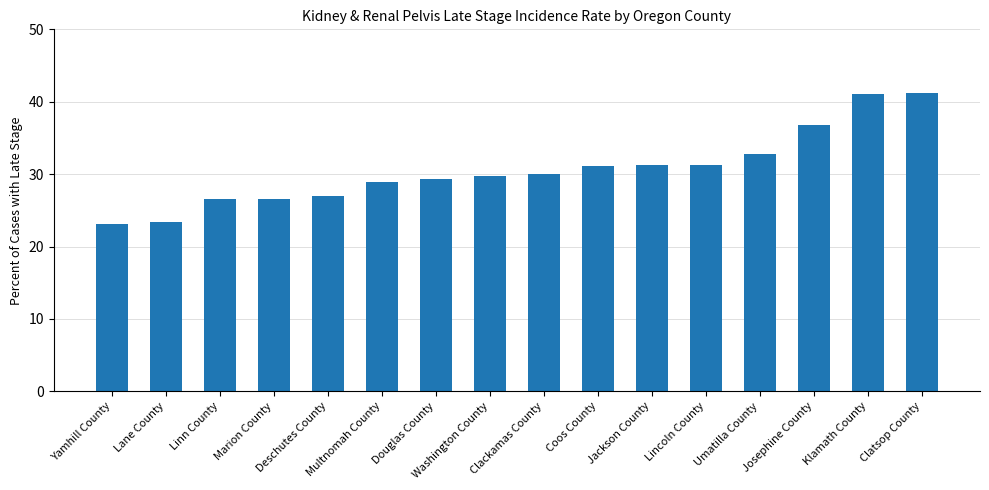

What is the maximum value shown in the chart?

41.2